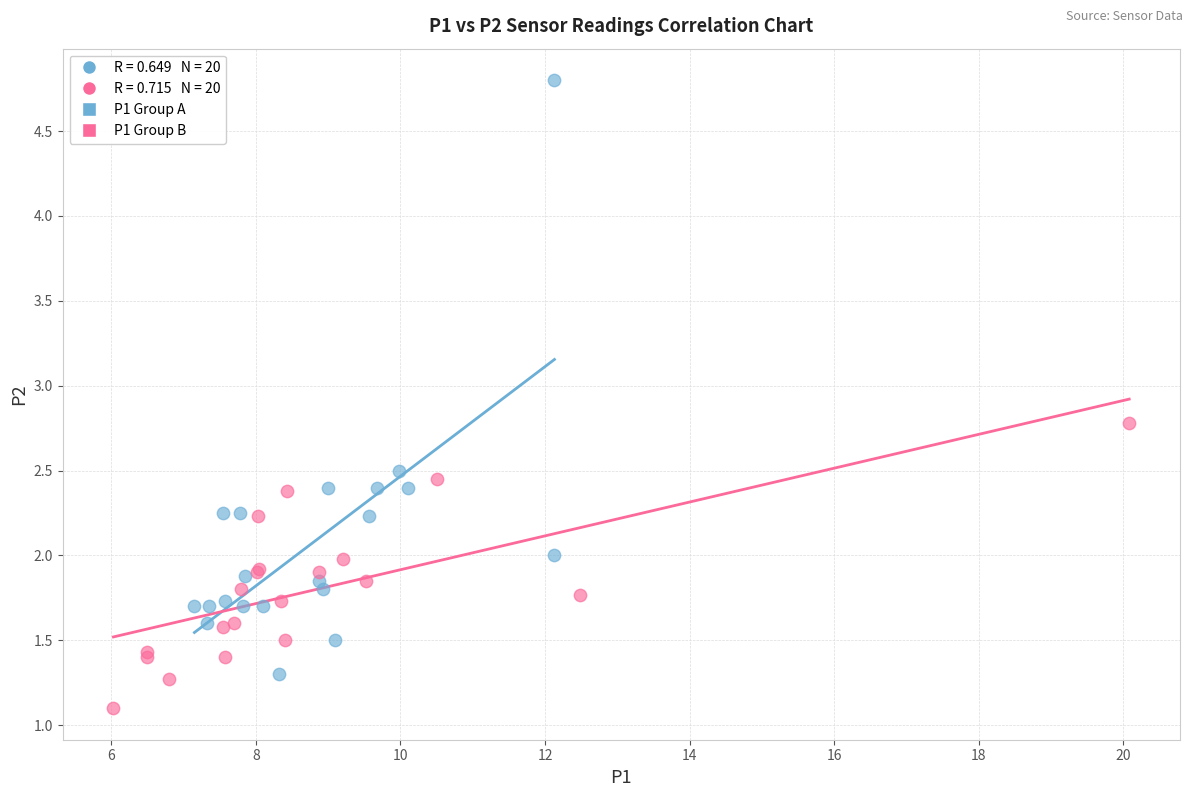

Which series reaches the maximum Y coordinate?

P1 Group A